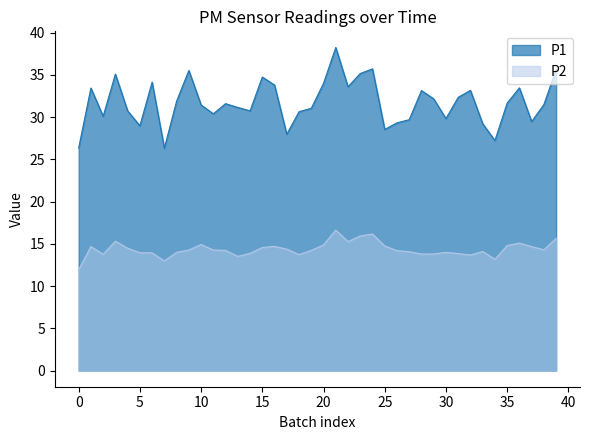

Which series has the largest range (max minus min)?

P1